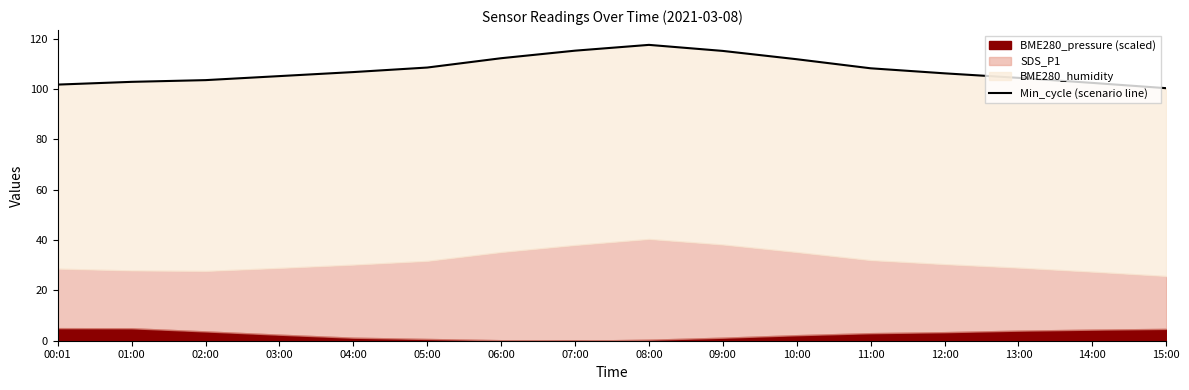

At which label does the data first exceed 106?

04:00